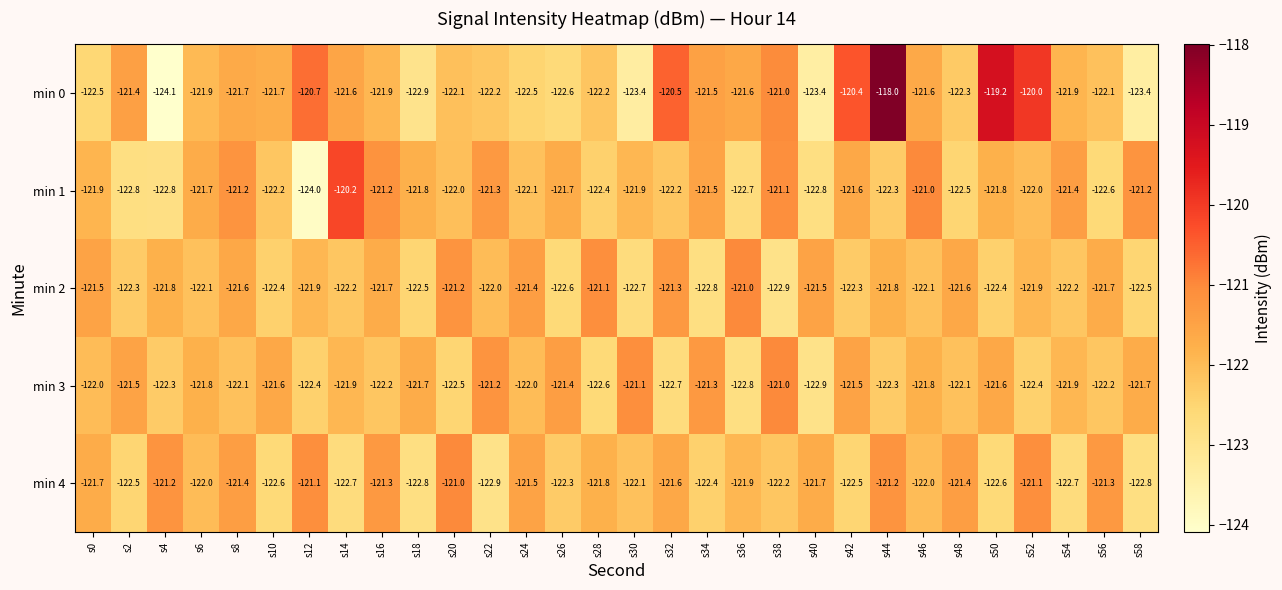

Where is min 2 nearest to the value -121?

s36